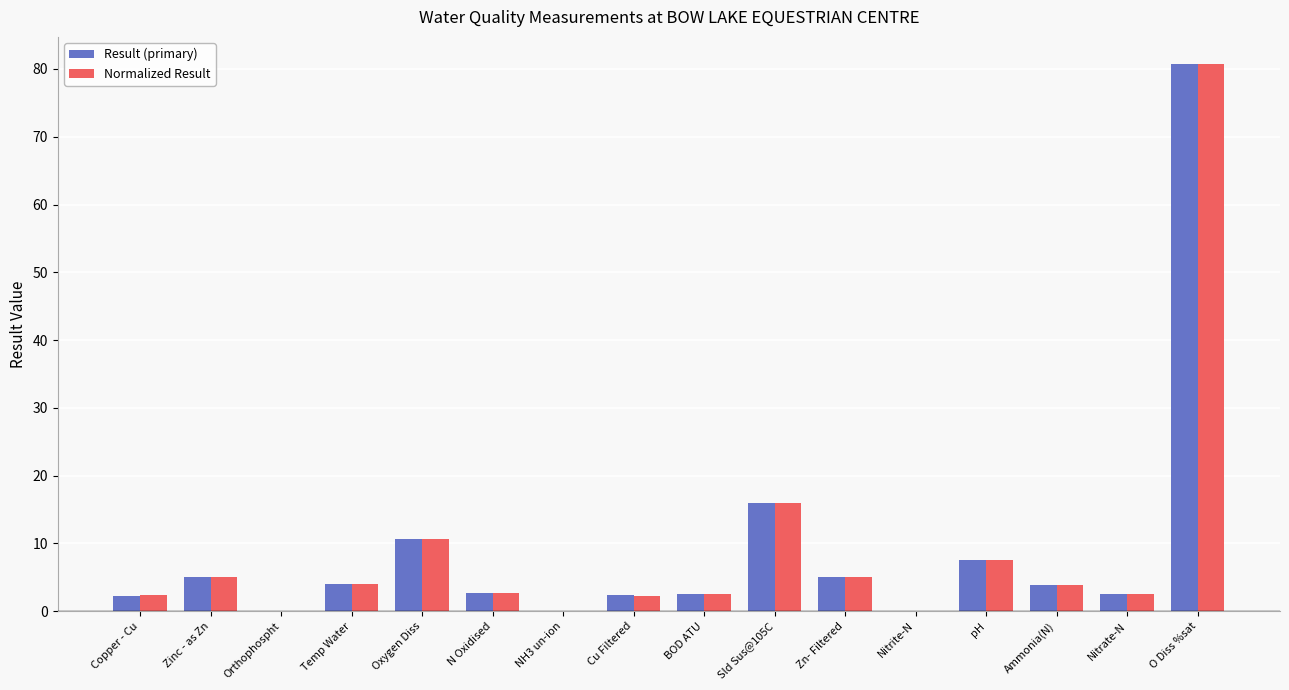

At which label does Result (primary) first exceed 3?

Zinc - as Zn